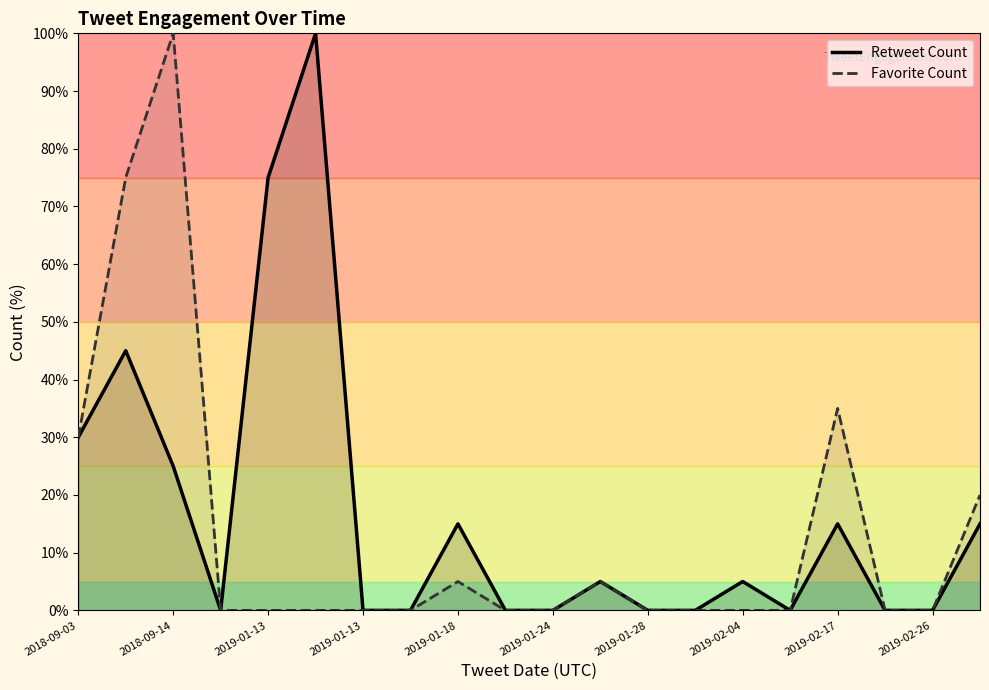

True or false: Favorite Count and Retweet Count cross at least once.

False